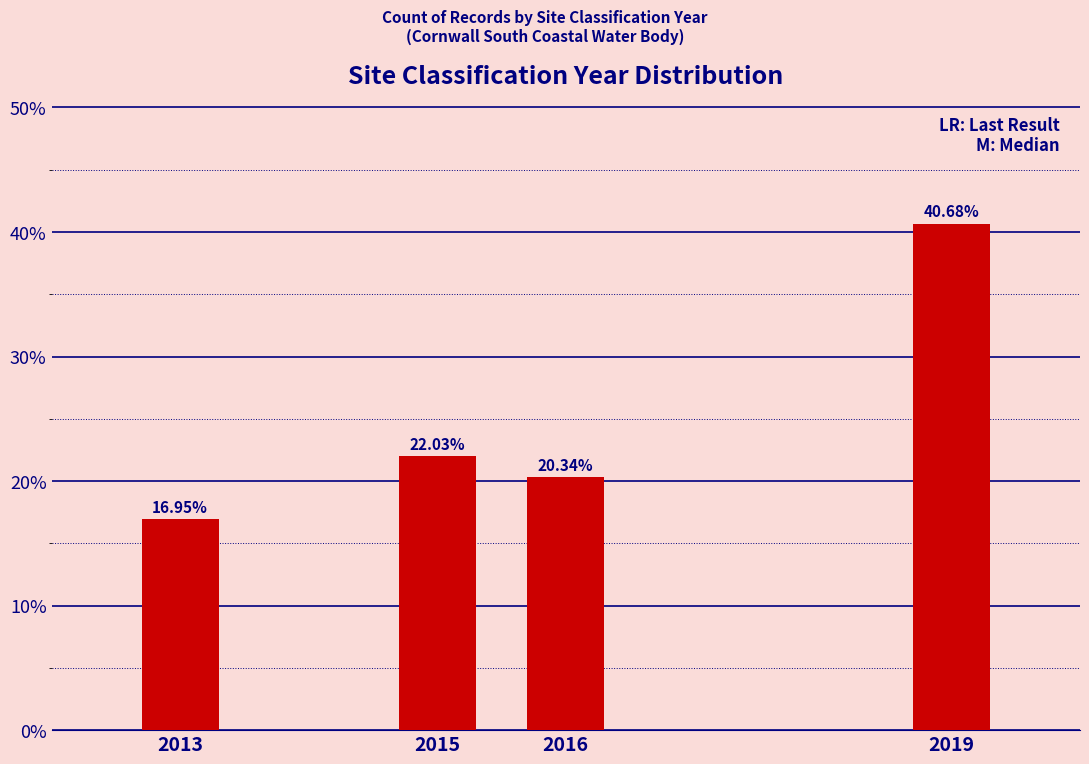

Are the bars horizontal?

No